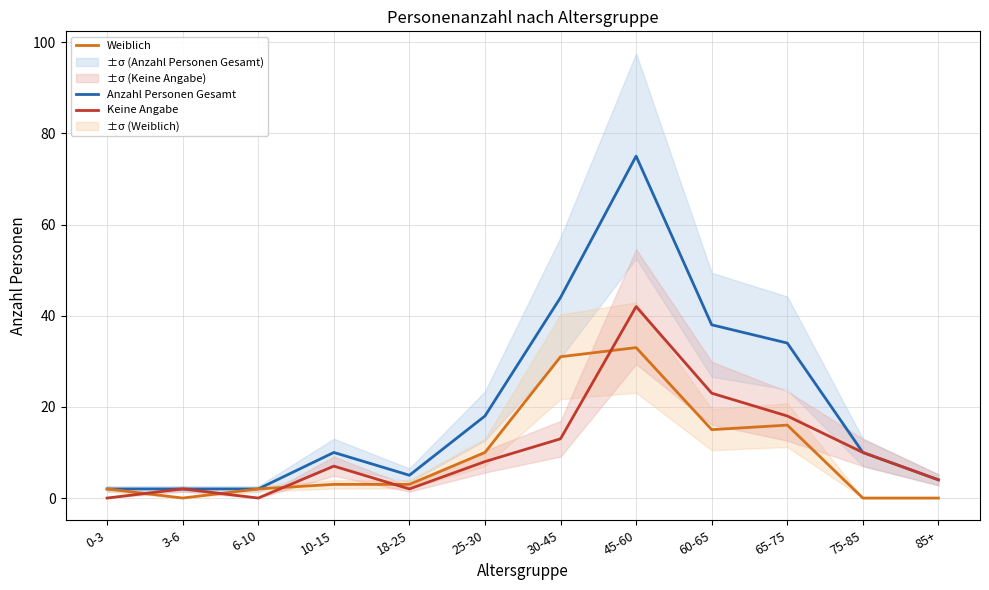

What is the total value across all series at 85+?

8